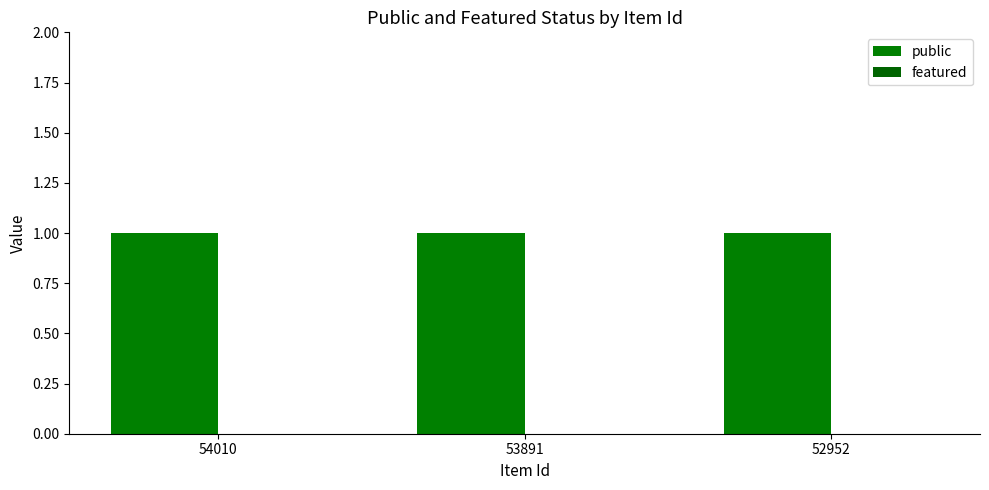

Which series has the widest spread of values?

public